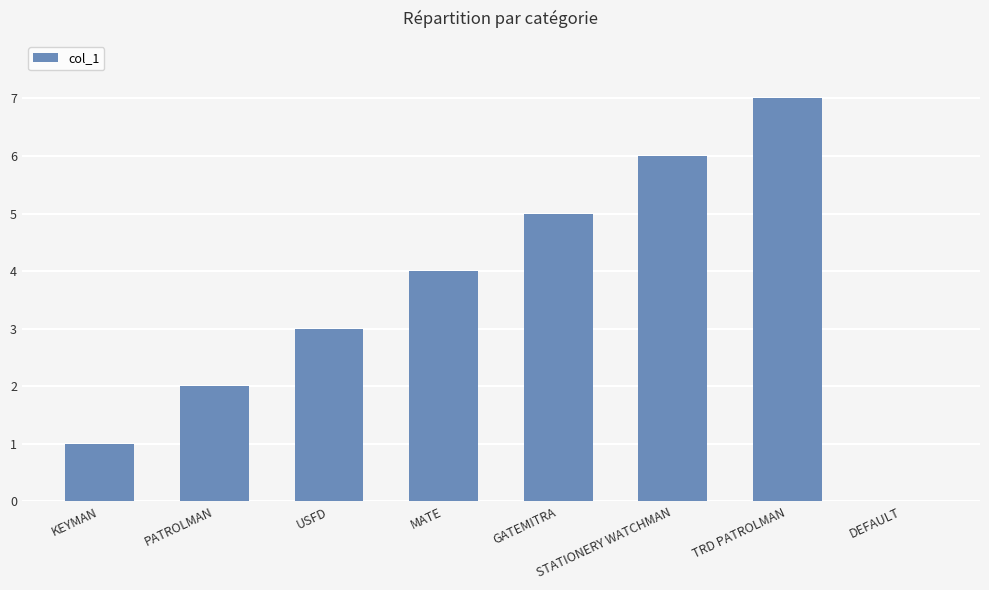

Where is the data nearest to the value 3?

USFD